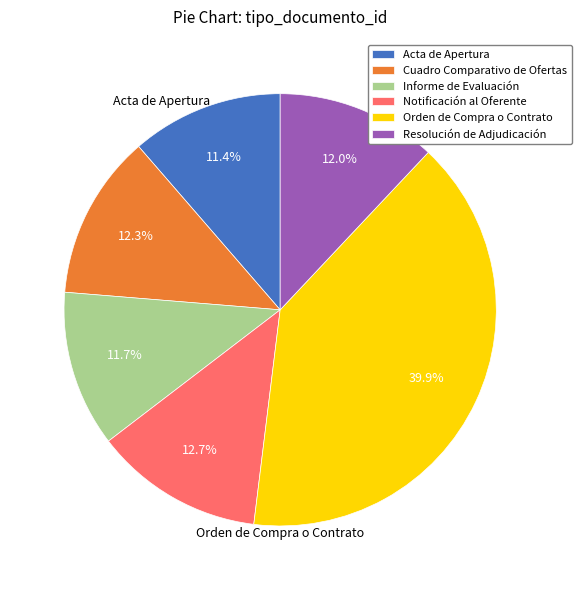

Which category has the biggest portion of the pie?

Orden de Compra o Contrato